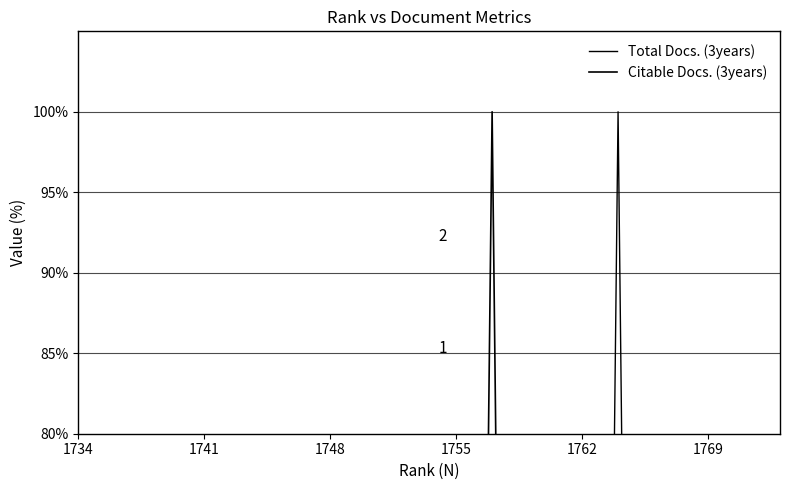

True or false: Citable Docs. (3years) and Total Docs. (3years) intersect in this chart.

True